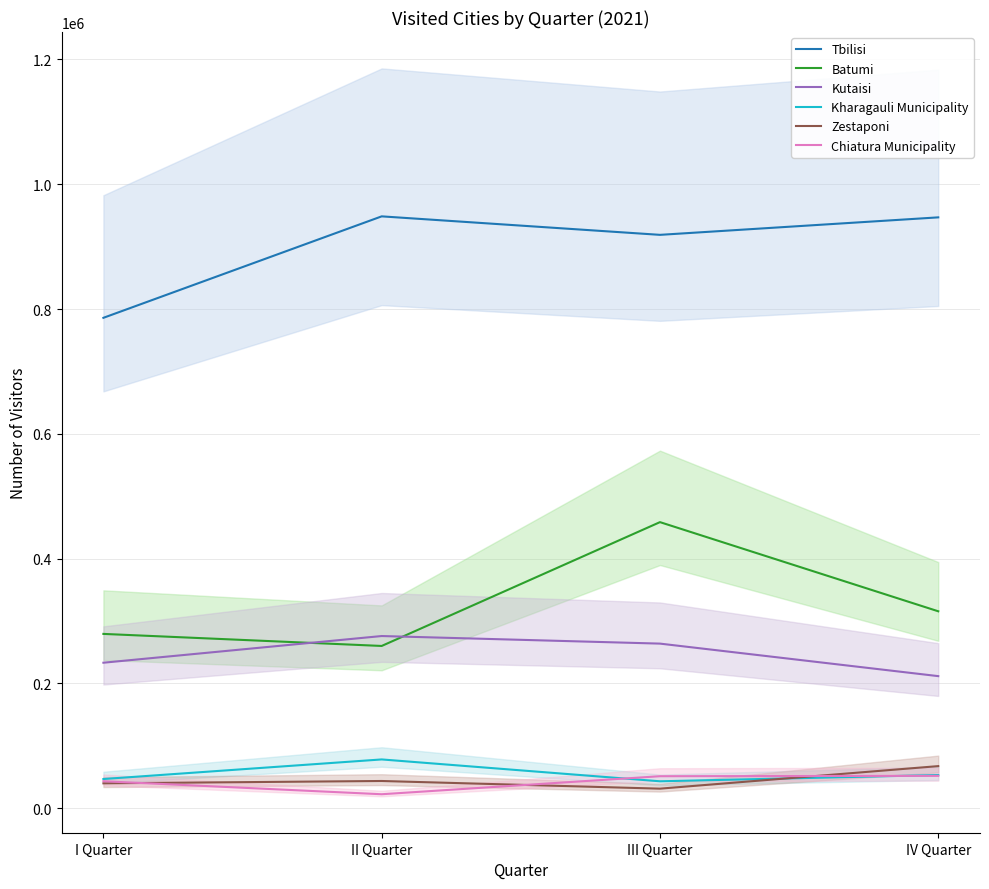

What position from the left is II Quarter?

2